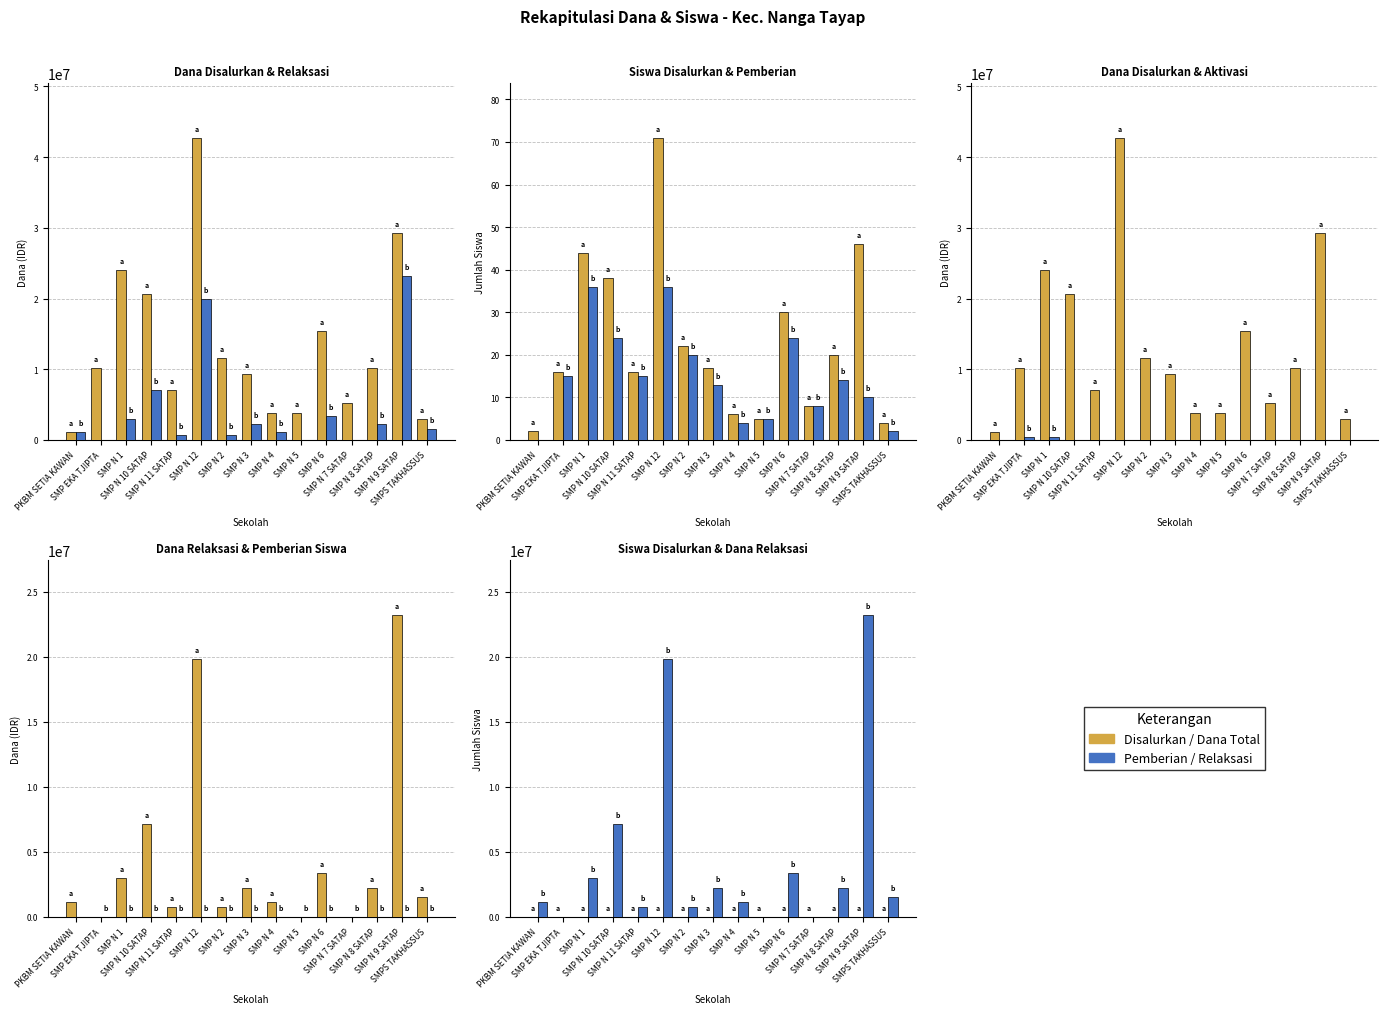

The Pemberian (Siswa) series shows 6 at SMP N 8 SATAP. True or false?

False